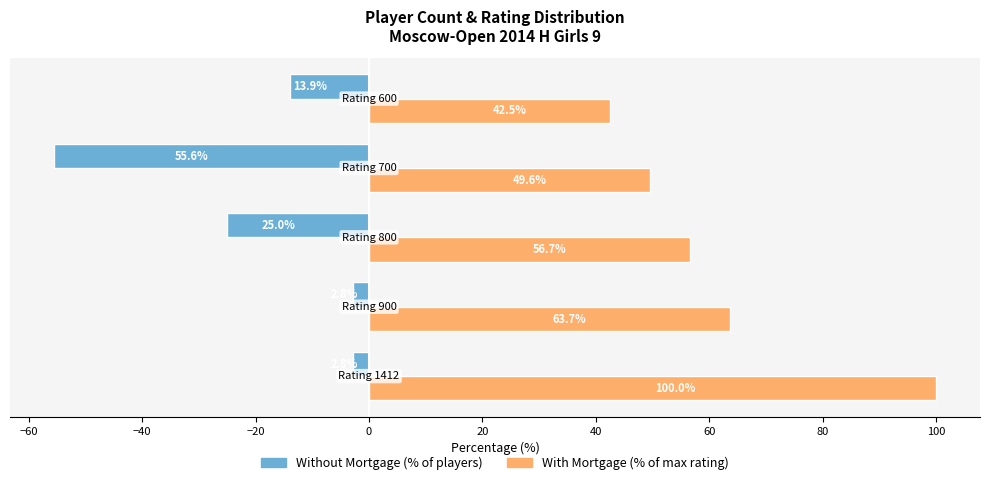

What is the smallest value displayed?

-55.6